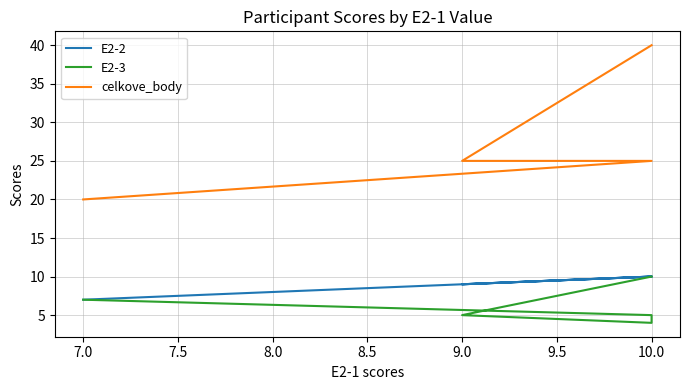

How many E2-2 values are between 9 and 10?

5